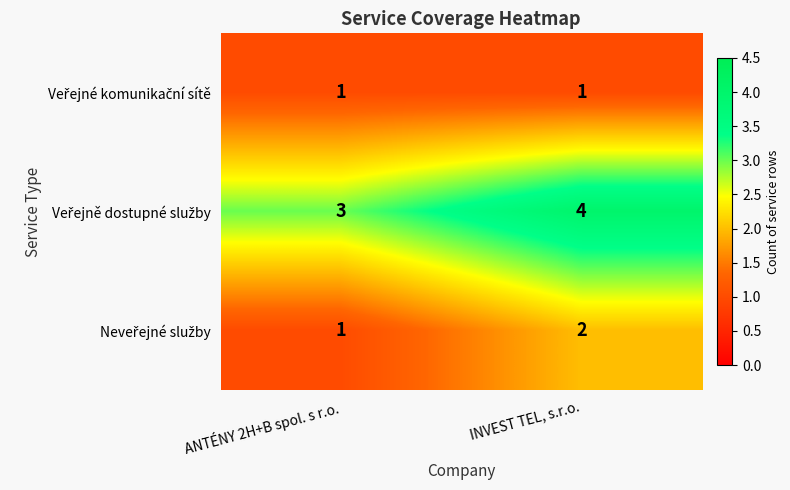

At which category is the sum across all series the highest?

INVEST TEL, s.r.o.